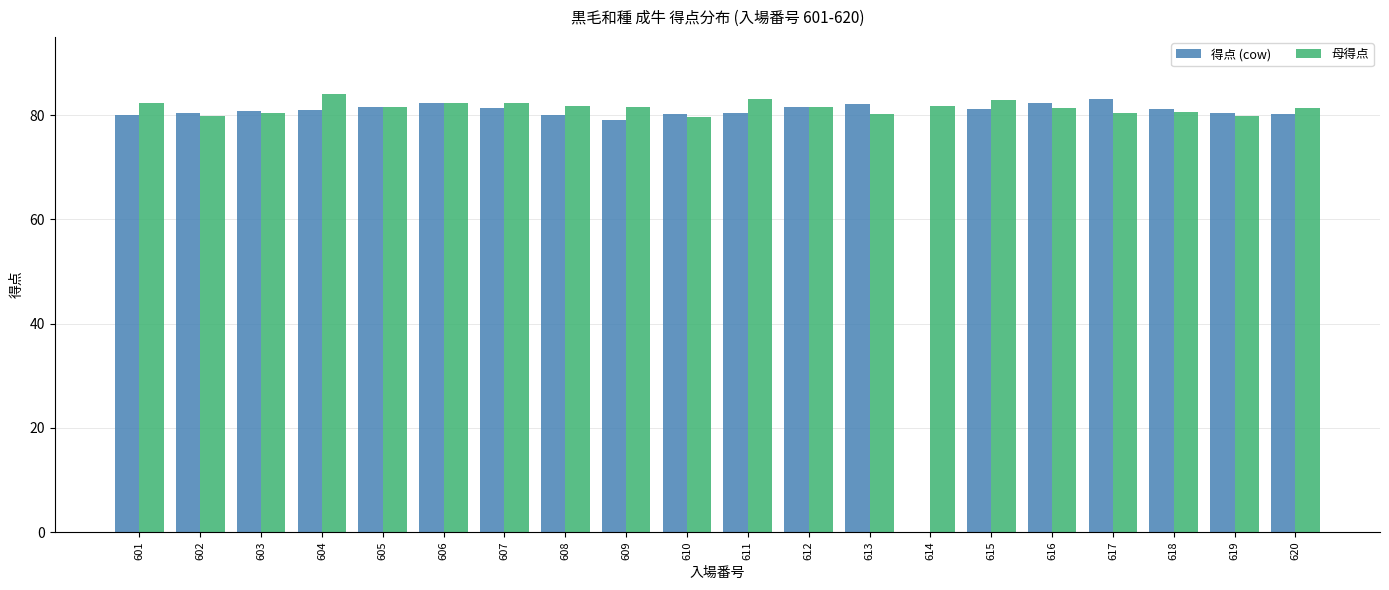

How many groups of bars are there?

20